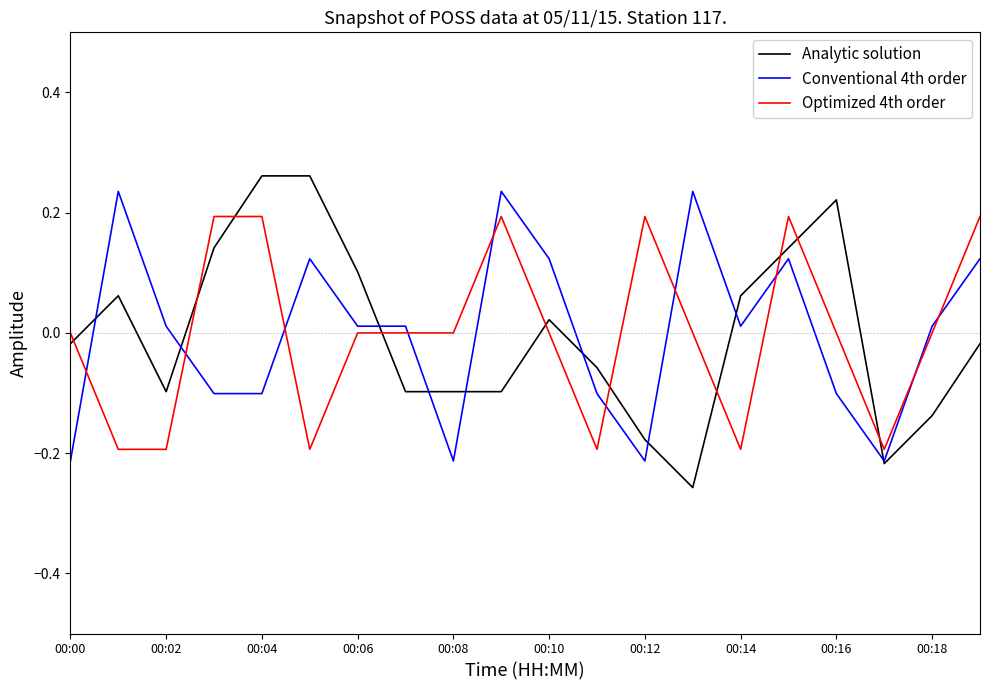

Which series ends up on top after the final intersection of Optimized 4th order and Conventional 4th order?

Optimized 4th order